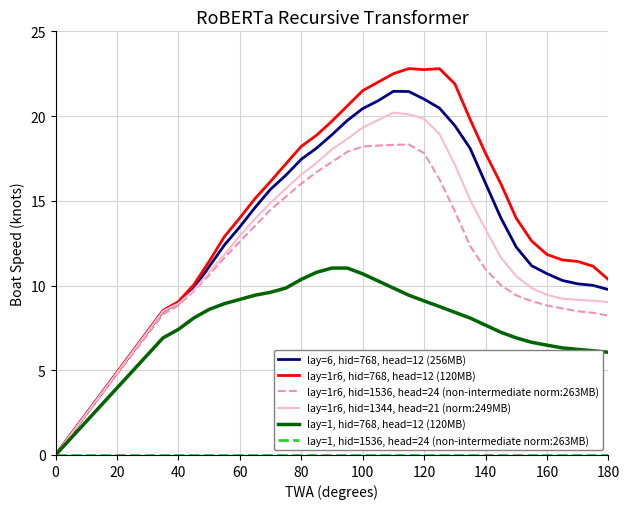

Which series has the largest total across all categories?

lay=1r6, hid=768, head=12 (120MB)